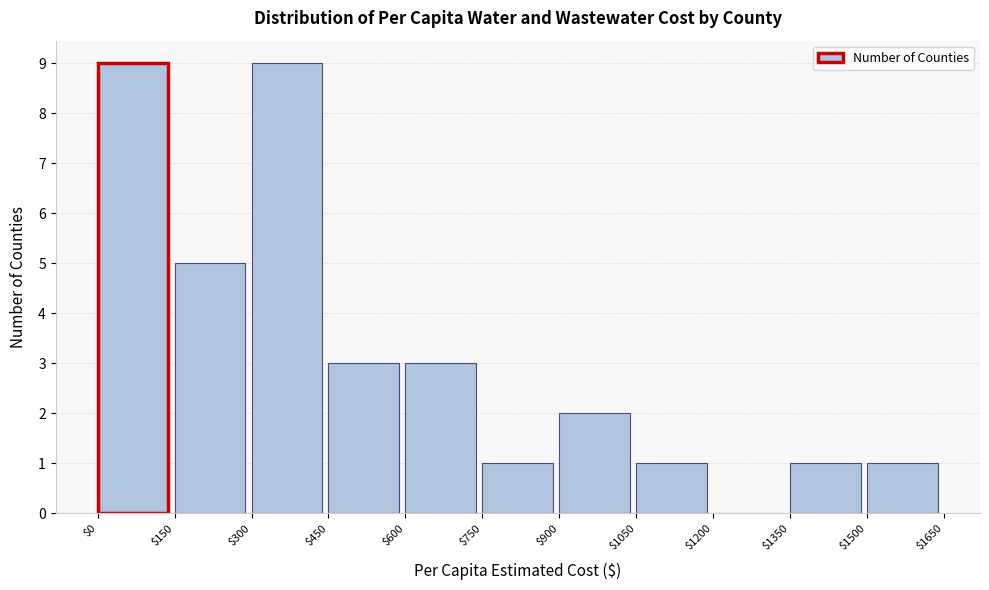

Reading left to right, transcribe this chart: for each bar, give the range it covers on the x-axis and its height. The values are not printed on the chart, so give them approximately, as read against the axis.

$0 to $150: 9
$150 to $300: 5
$300 to $450: 9
$450 to $600: 3
$600 to $750: 3
$750 to $900: 1
$900 to $1050: 2
$1050 to $1200: 1
$1200 to $1350: 0
$1350 to $1500: 1
$1500 to $1650: 1